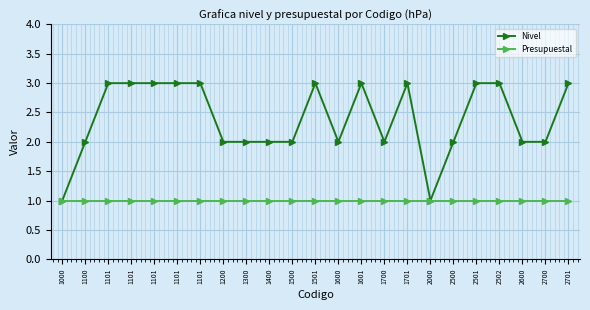

True or false: Nivel and Presupuestal cross at least once.

False